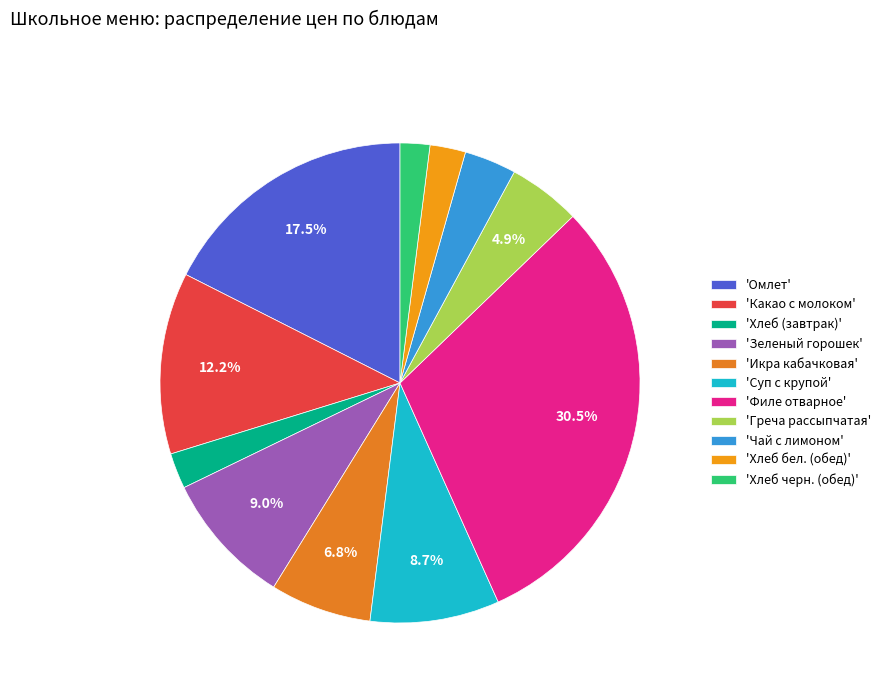

What is the largest slice in the pie chart?

'Филе отварное'